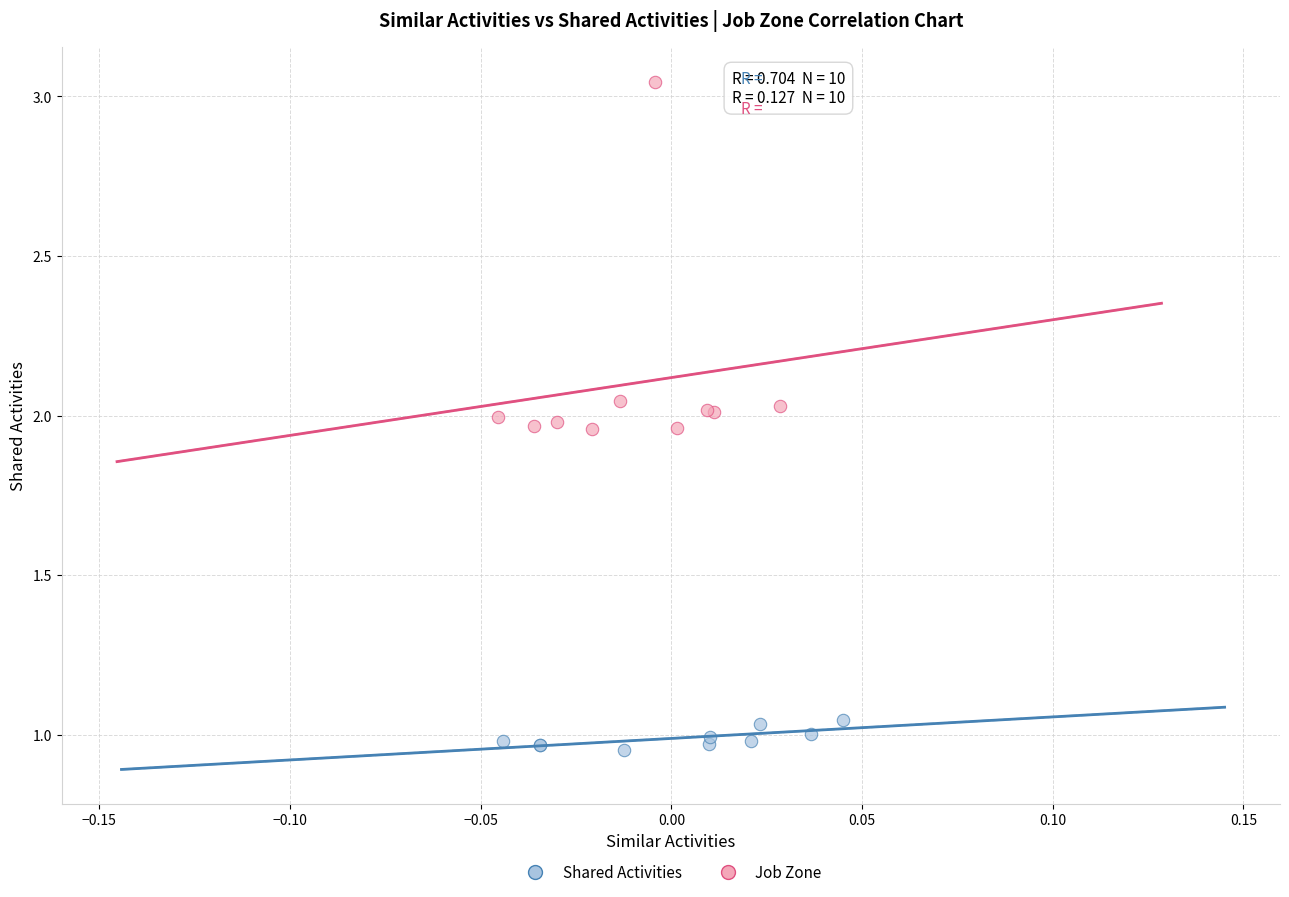

Which series contains the highest Y value?

Job Zone